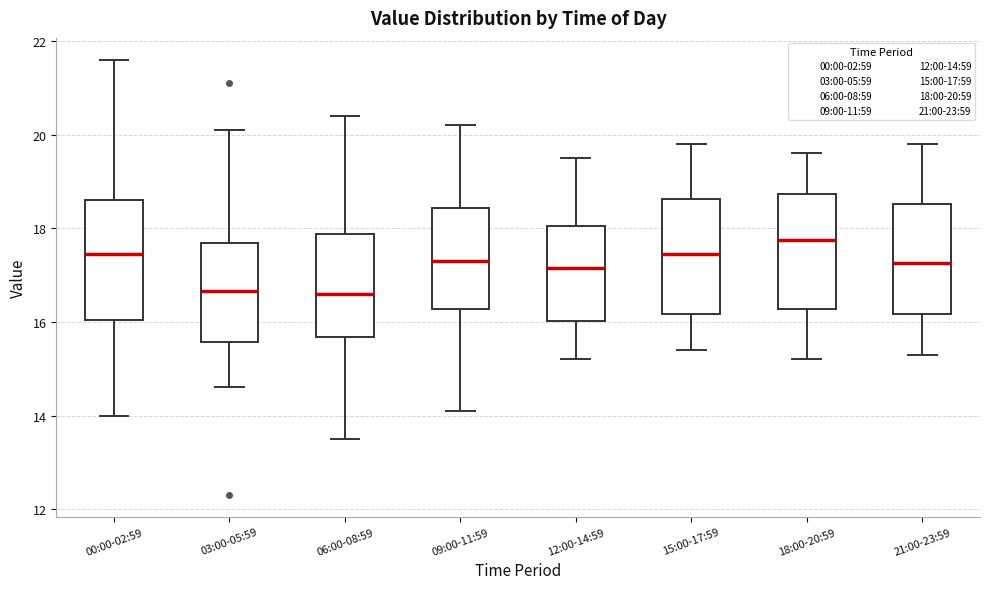

Where does the lower whisker of the box for 18:00-20:59 end on the y-axis? The values are not printed on the chart, so give them approximately, as read against the axis.

15.2